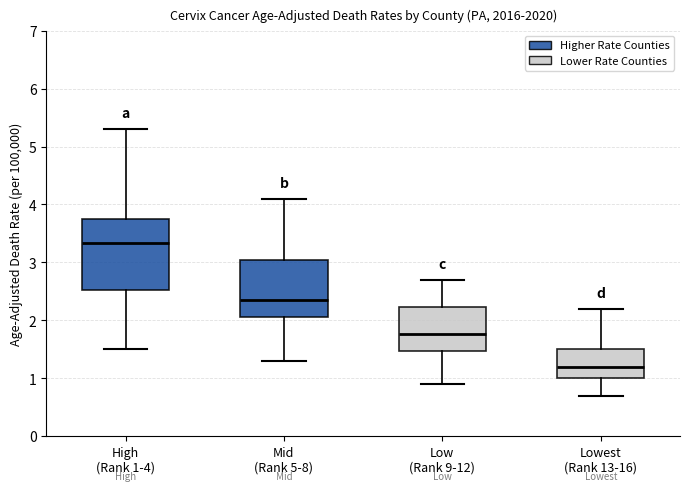

Which box has the highest median line?

High (Rank 1-4)